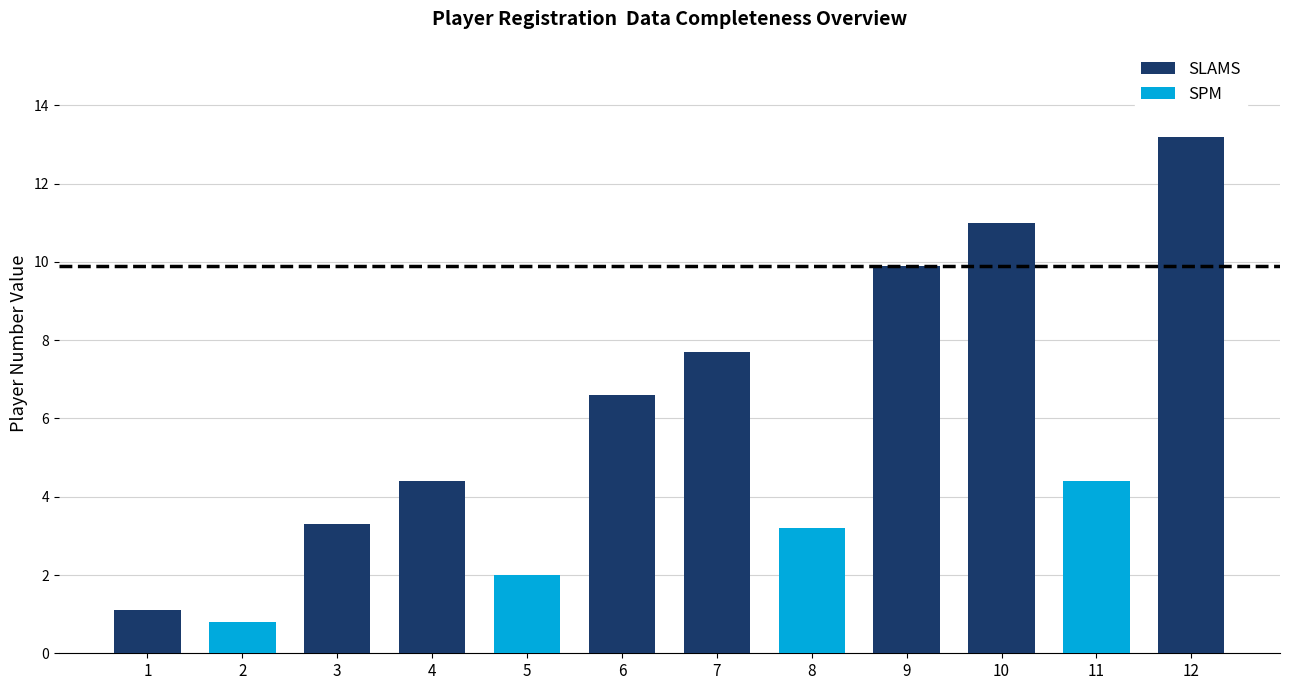

Rank the series at 2 from lowest to highest value.

SPM, SLAMS